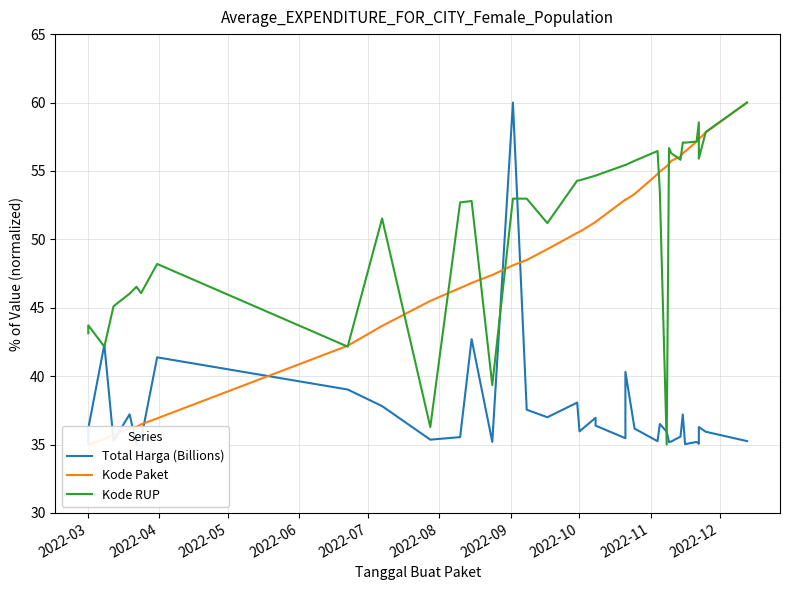

Is this an area chart (filled region under the line)?

No